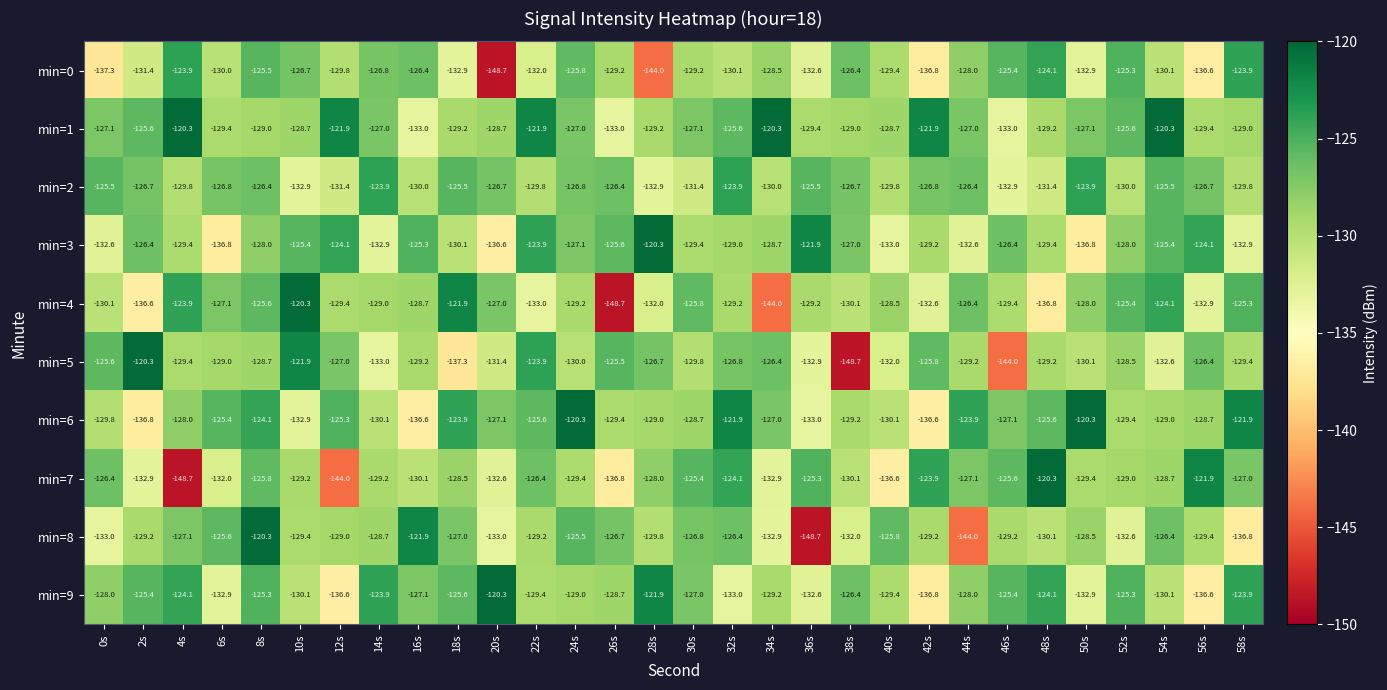

What is the spread (max minus min) of values at 48s?

16.5